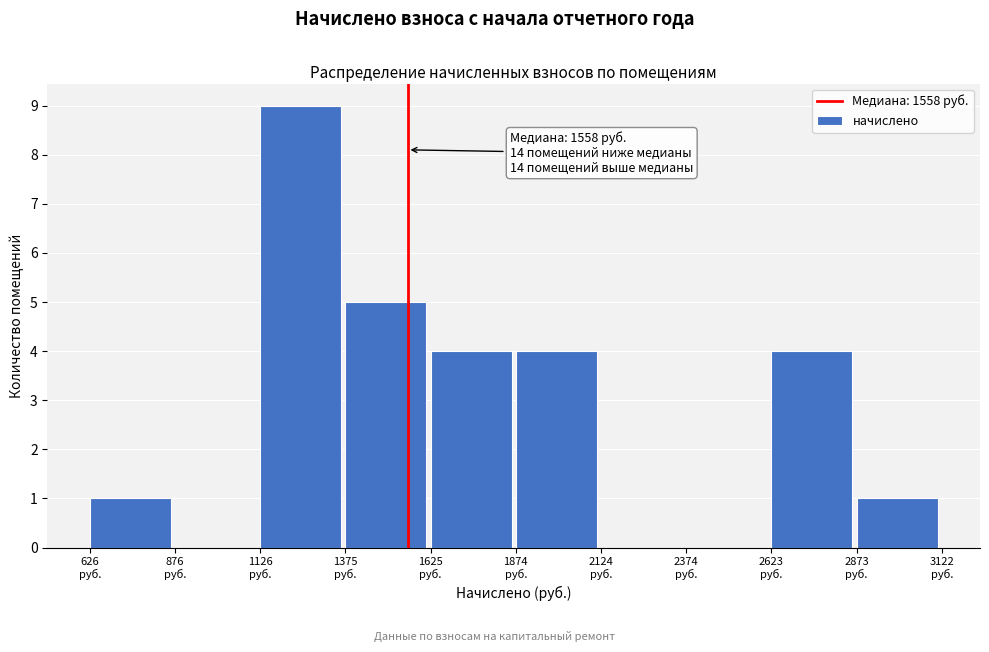

Over which range of the x-axis is the bar tallest?

1150 to 1400